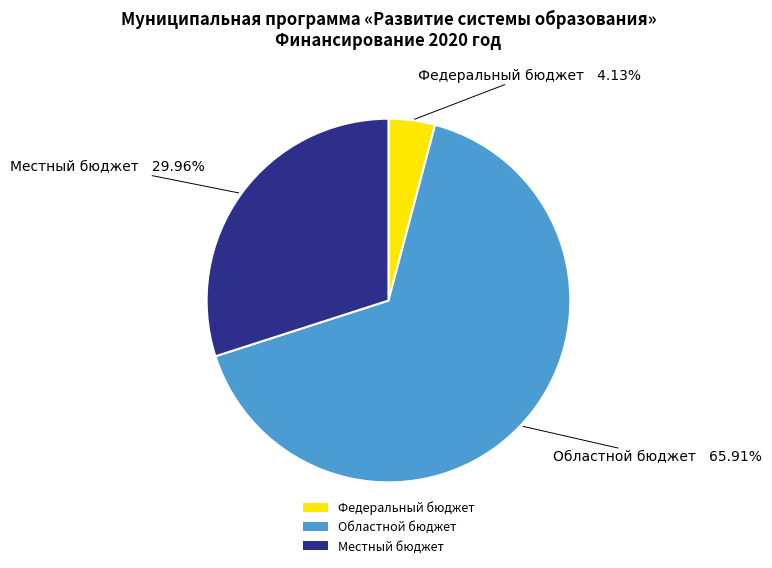

Do Местный бюджет and Федеральный бюджет together represent more than half of the pie?

No